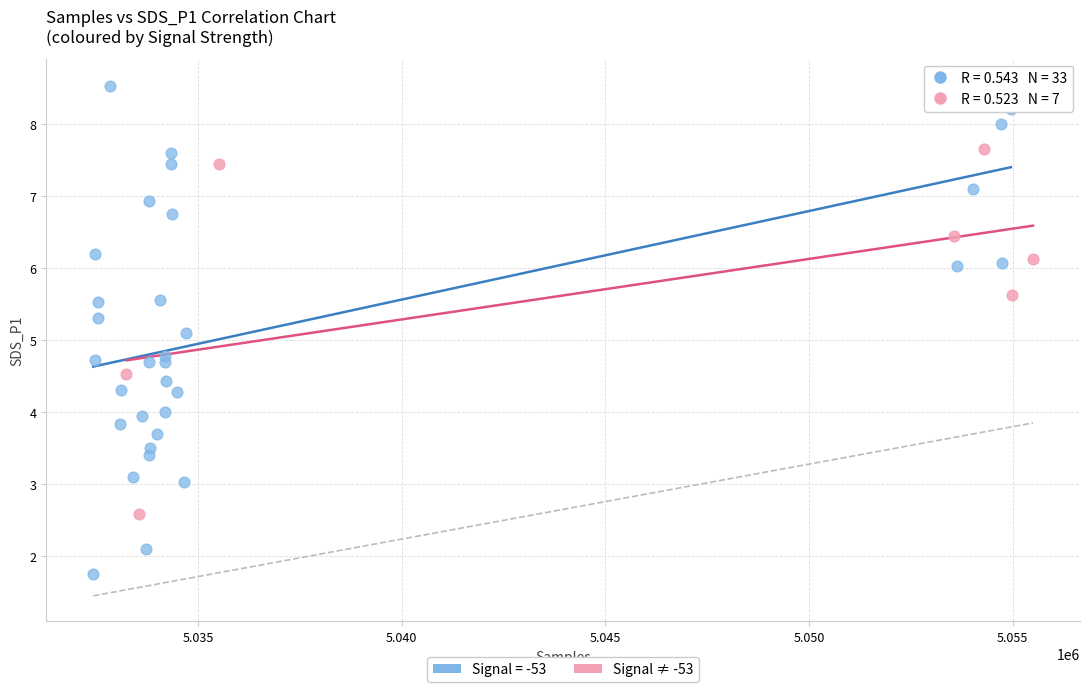

Which series contains the lowest Y value?

Signal = -53